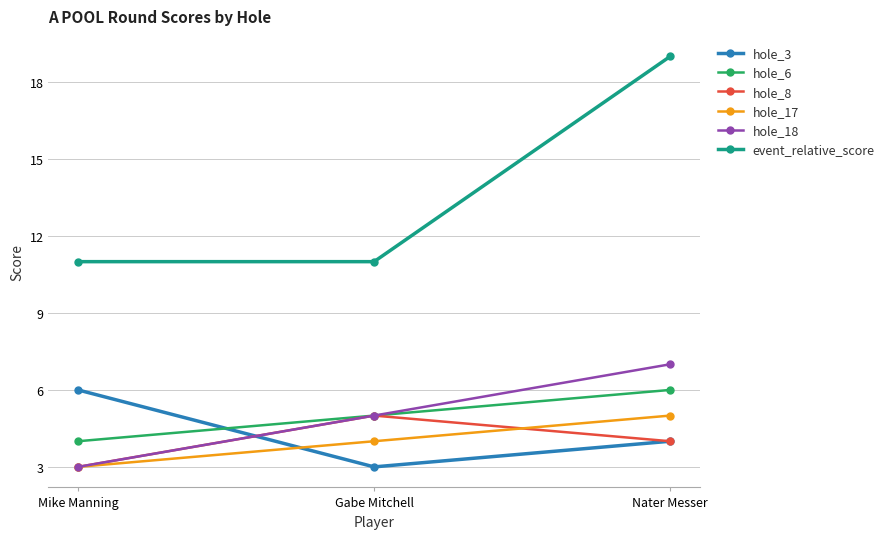

What is the sum of the hole_18 values at Mike Manning and Gabe Mitchell?

8